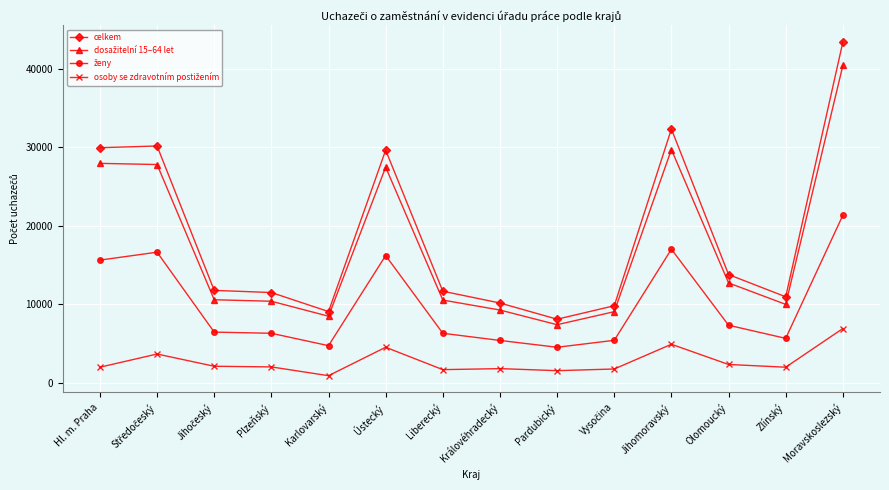

What position from the left is Zlínský?

13